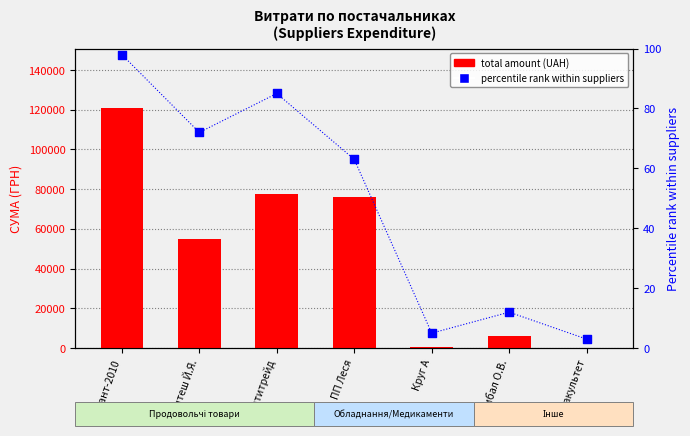

Which series has the largest total across all categories?

total amount (UAH)